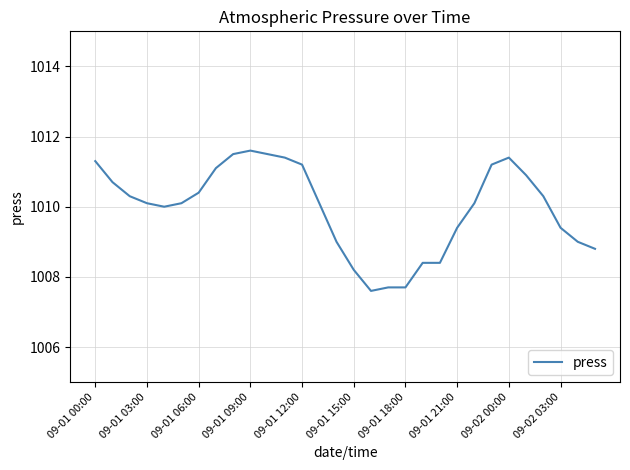

How many lines are shown in the chart?

1